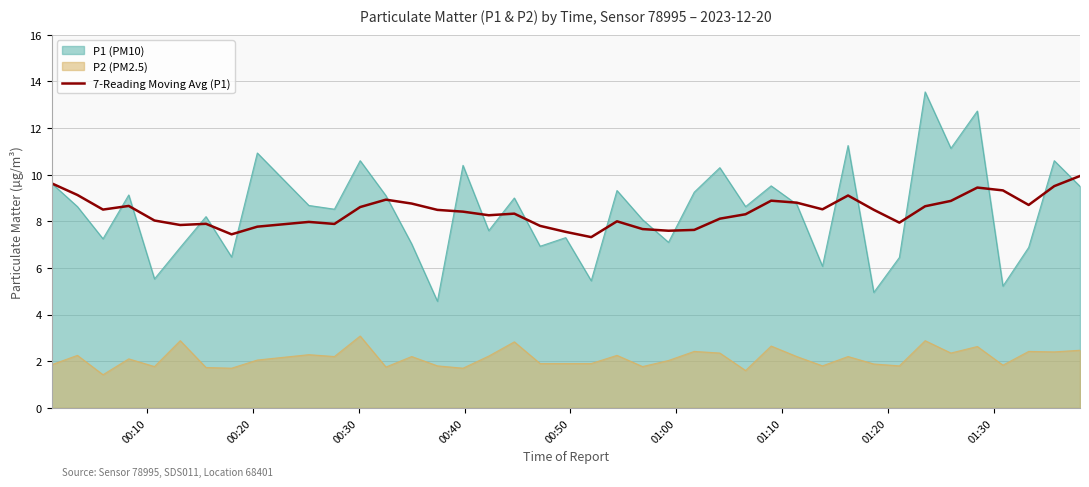

Which series has the largest range (max minus min)?

P1 (PM10)